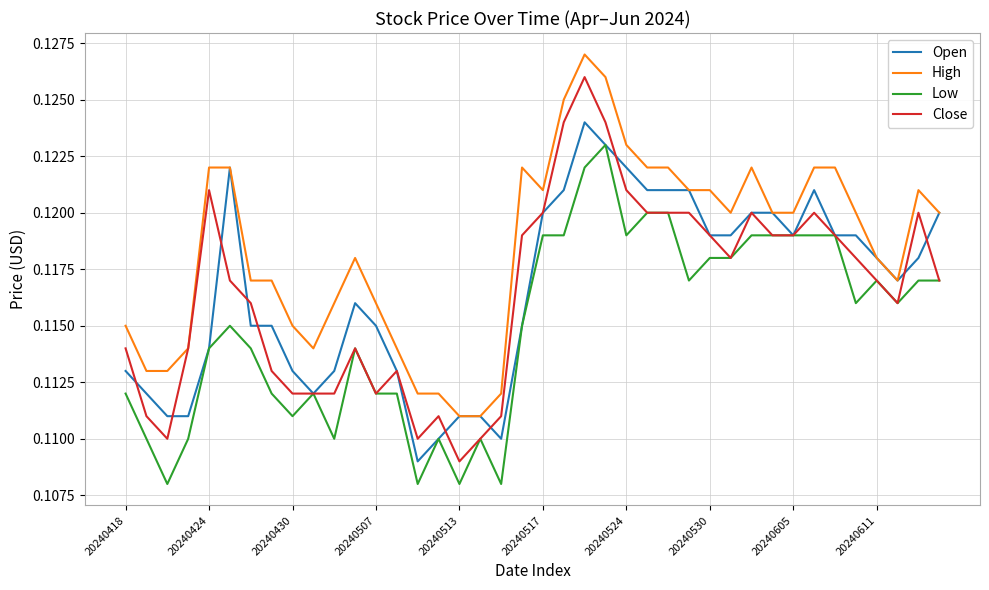

How many lines are shown in the chart?

4